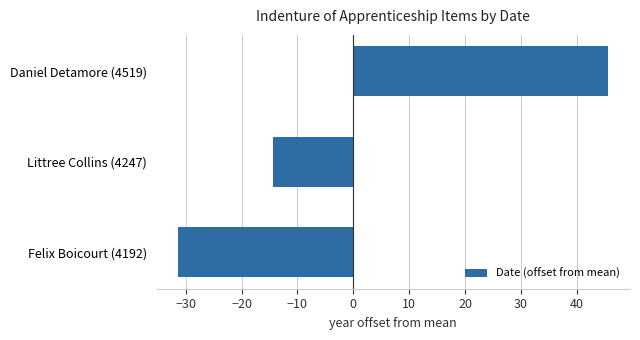

True or false: the data shows -6.5 at Littree Collins (4247).

False